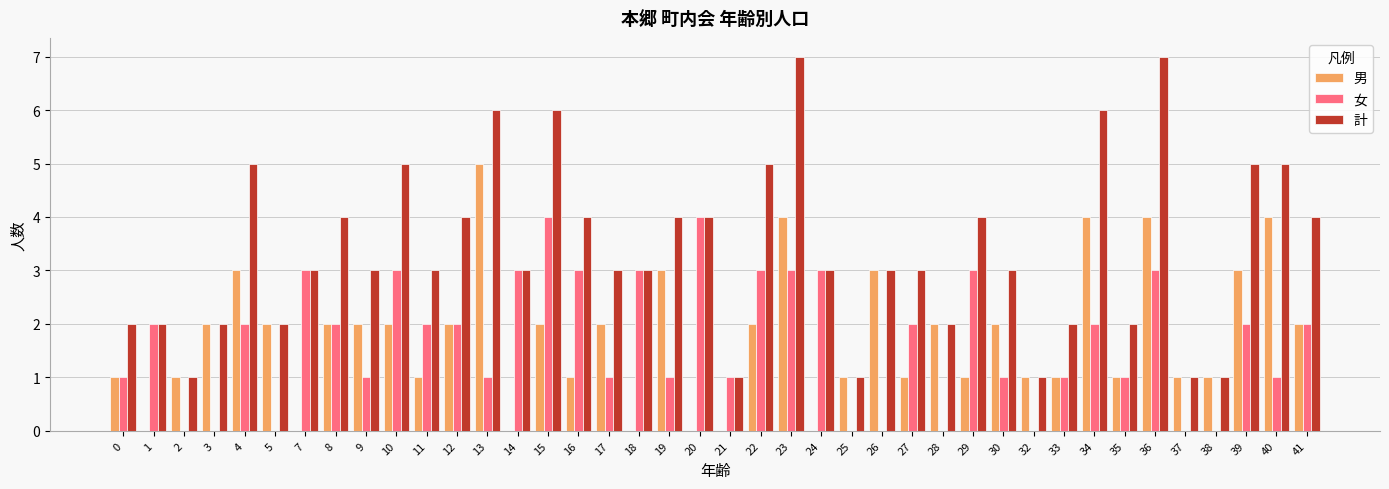

True or false: 計 has a value of 3 at 33.

False